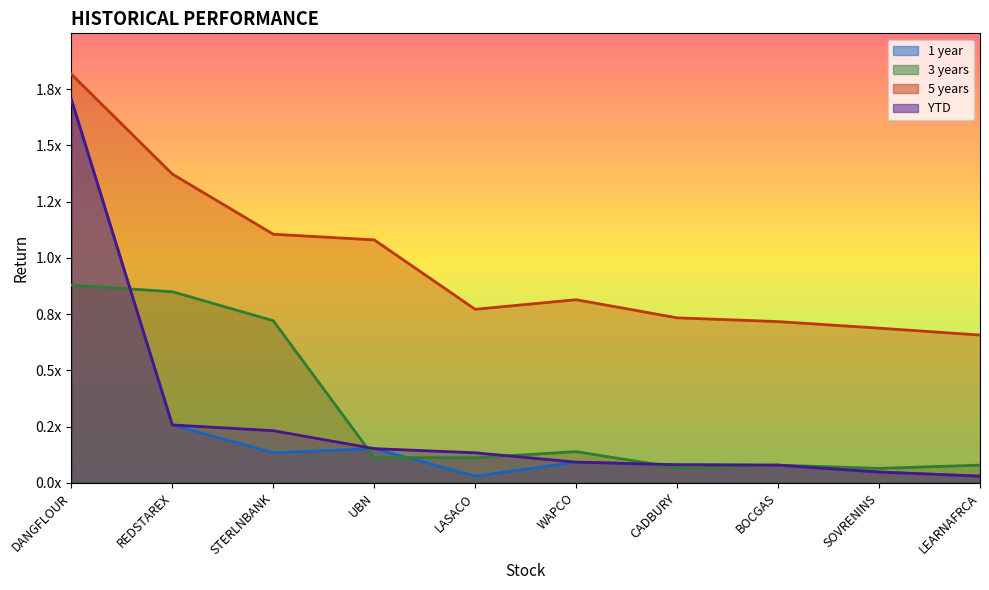

Which series has the widest spread of values?

1 year